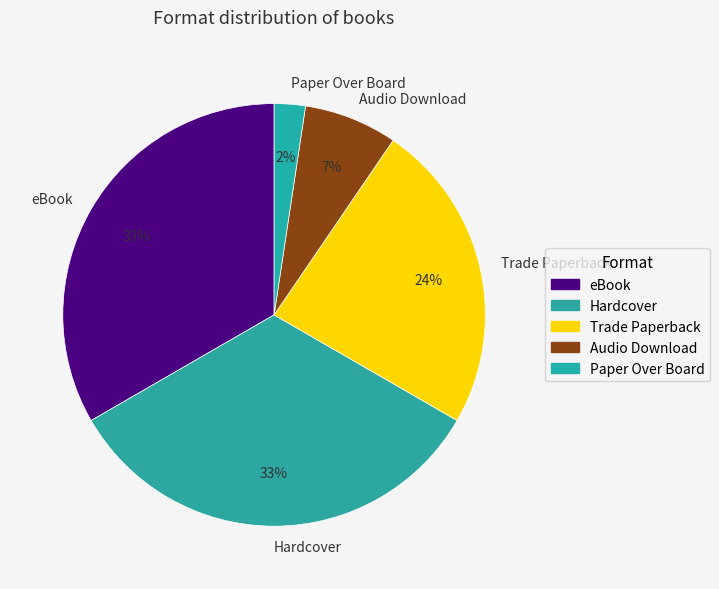

Approximately how many times larger is the value at eBook compared to Trade Paperback?

1.4